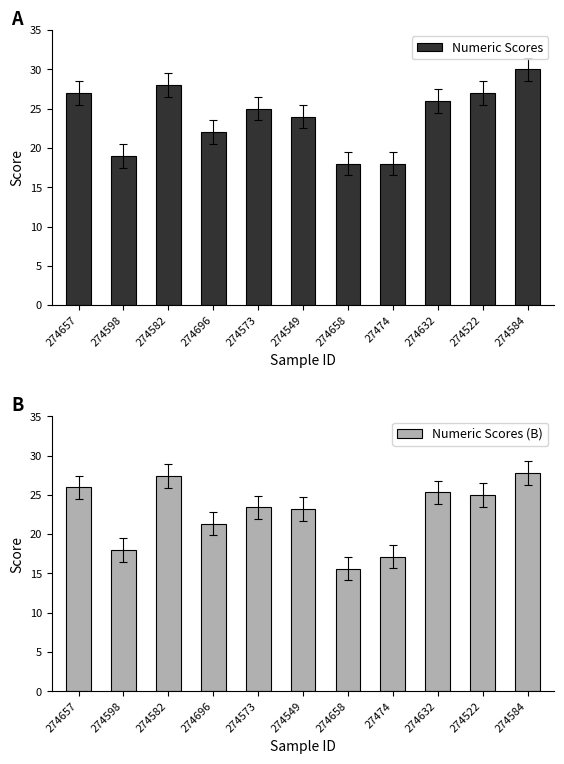

Count the number of categories in the chart.

11